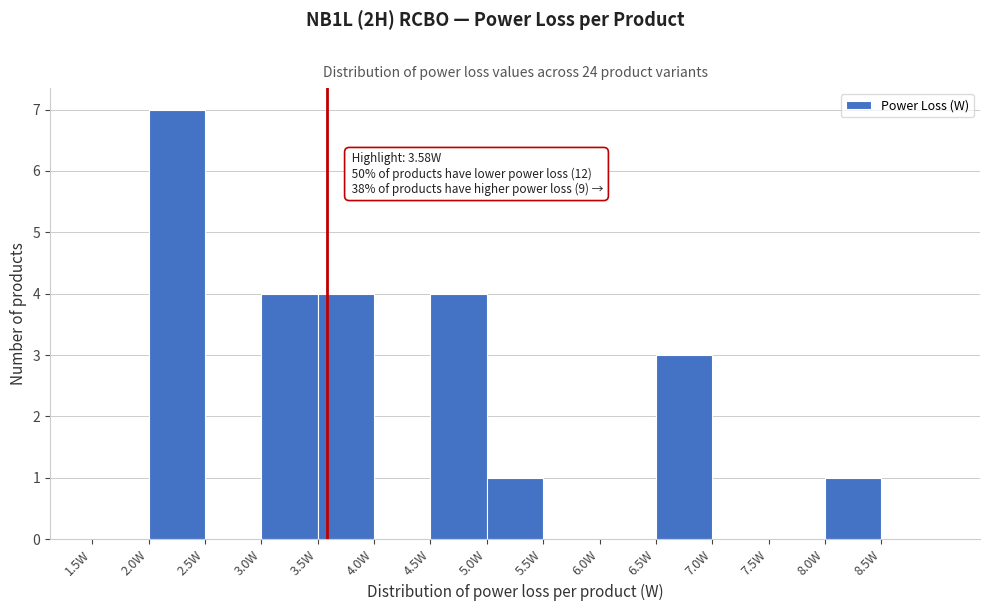

Over which range of the x-axis is the bar tallest?

2.0 to 2.5